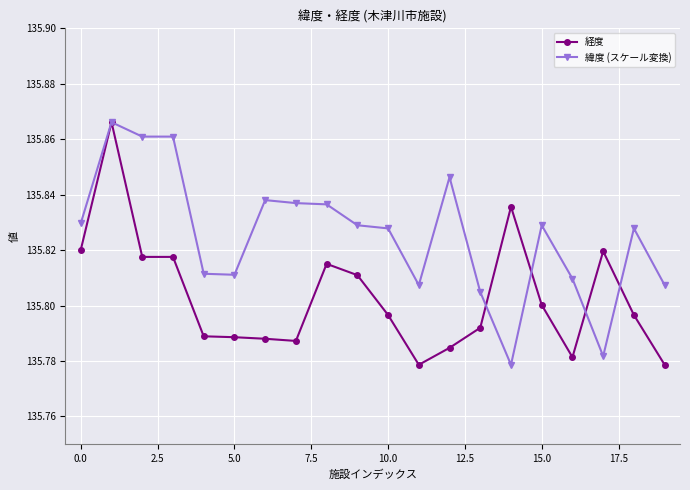

Which series has the largest total across all categories?

緯度 (スケール変換)